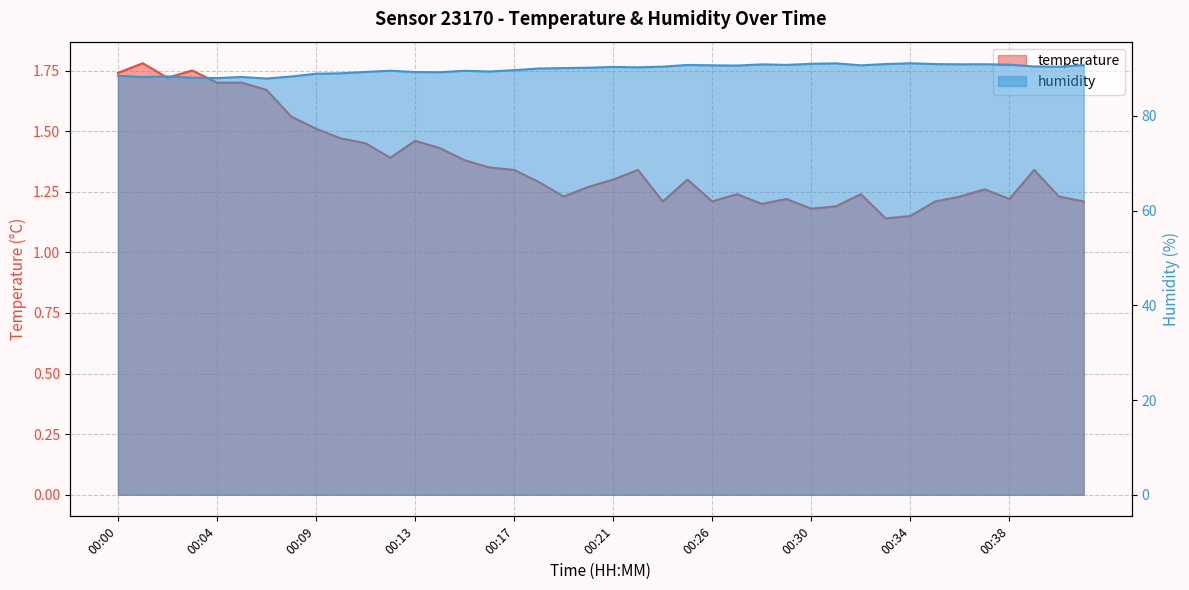

What is the difference between the humidity values at 00:37 and 00:18?

0.9